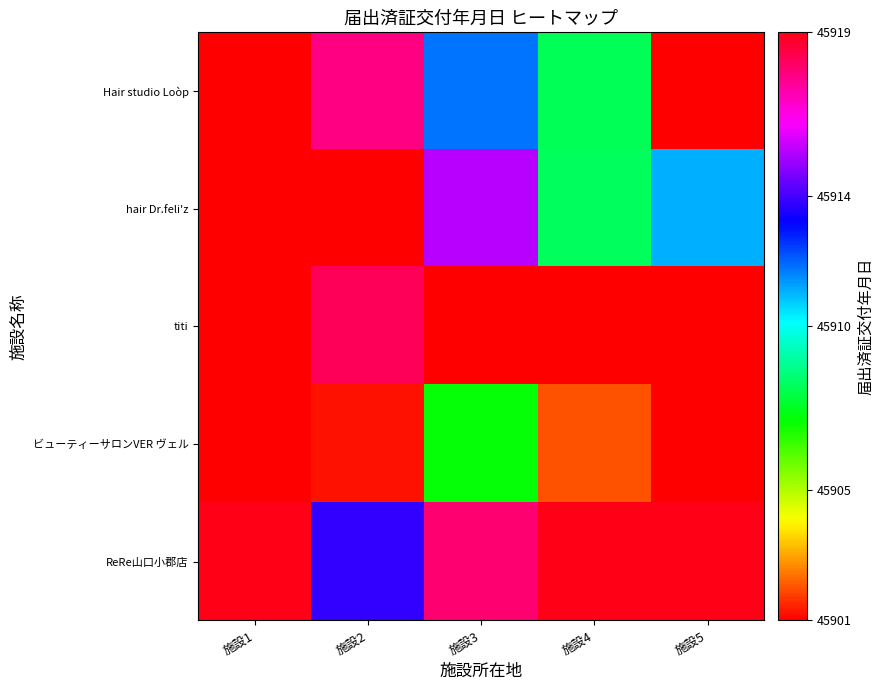

Reading left to right, transcribe all the data shown in this chart.

Hair studio Loòp: 施設1=45901.0	施設2=45917.7	施設3=45911.8	施設4=45908.2	施設5=45901.0
hair Dr.feli'z: 施設1=45901.0	施設2=45901.0	施設3=45915.4	施設4=45908.2	施設5=45911.1
titi: 施設1=45901.0	施設2=45918.2	施設3=45901.0	施設4=45901.0	施設5=45901.0
ビューティーサロンVER ヴェル: 施設1=45901.0	施設2=45901.2	施設3=45907.2	施設4=45902.0	施設5=45901.0
ReRe山口小郡店: 施設1=45919.0	施設2=45913.8	施設3=45917.9	施設4=45919.0	施設5=45919.0